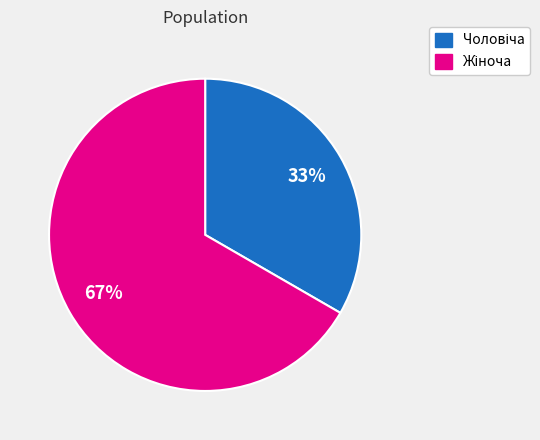

Does any single category account for the majority?

Yes